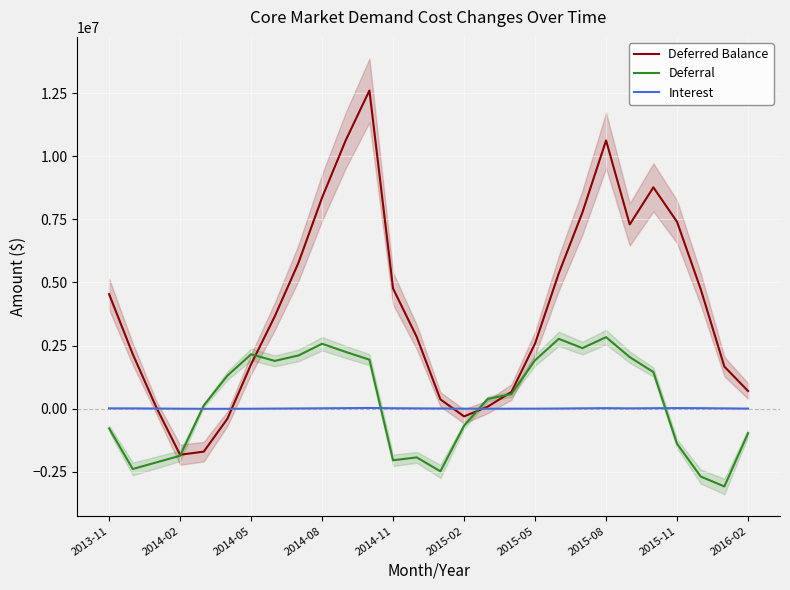

What is the sum of all Interest values?

284147.1